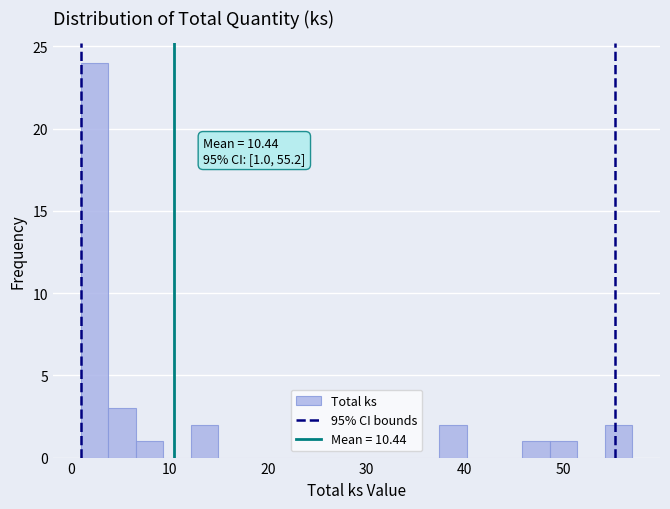

Read against the x-axis, roughly where is the centre of the tallest bar?

2